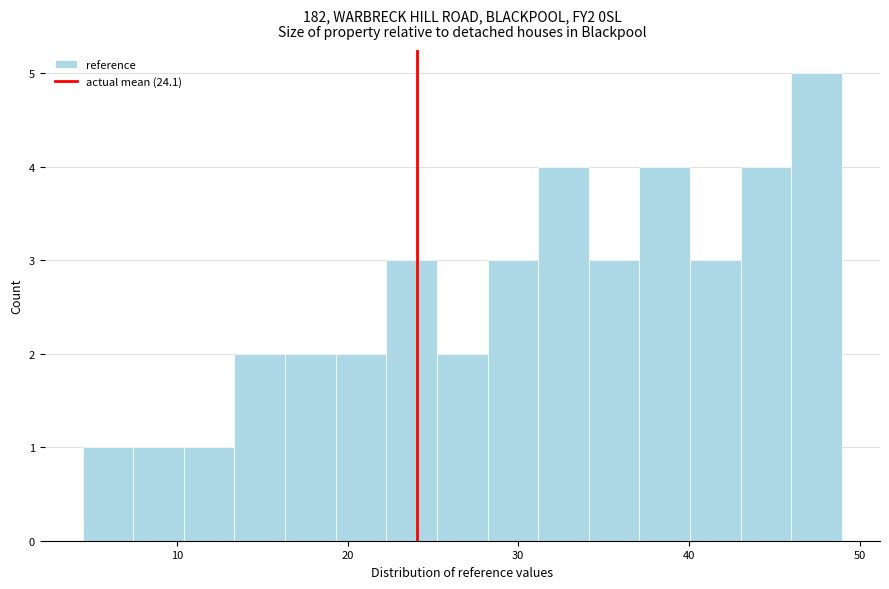

Read against the x-axis, roughly where is the centre of the tallest bar?

47